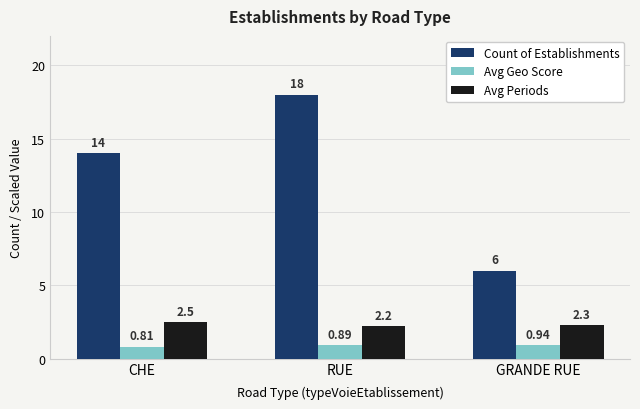

Rank the series at GRANDE RUE from highest to lowest value.

Count of Establishments, Avg Periods, Avg Geo Score